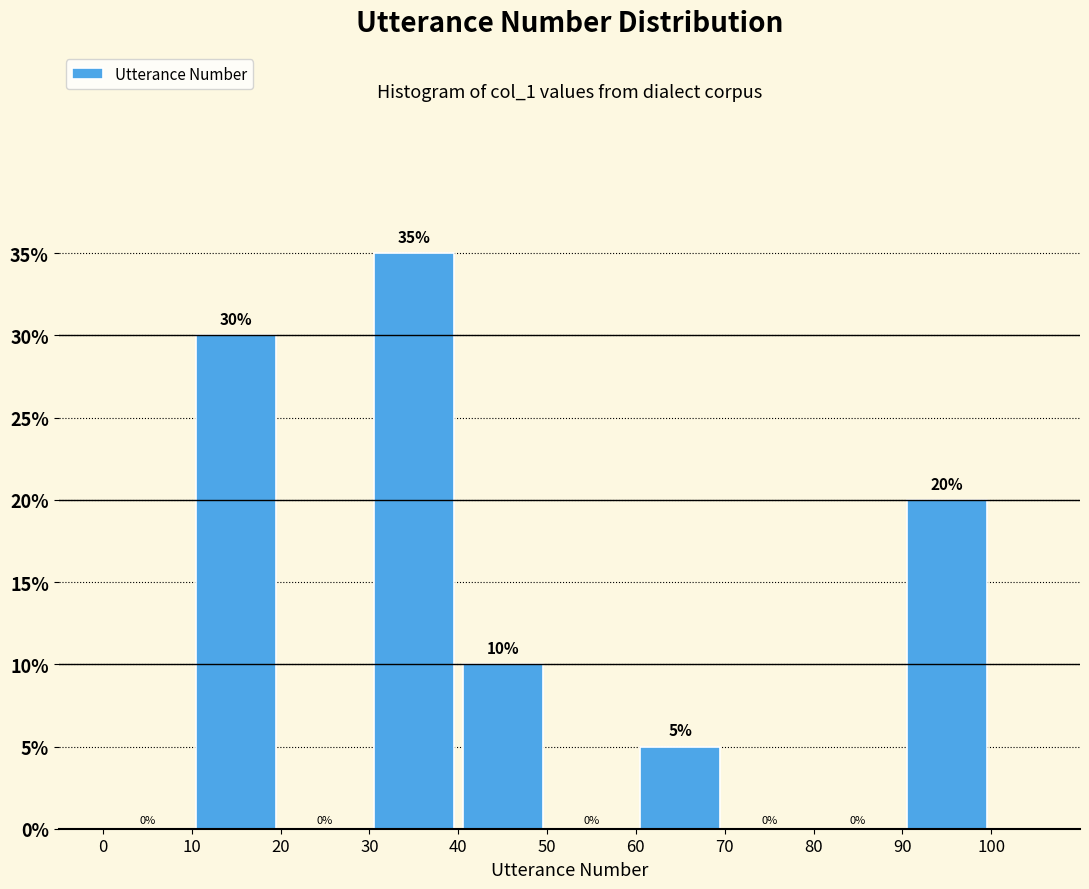

Reading left to right, transcribe this chart: for each bar, give the range it covers on the x-axis and its height.

0 to 10: 0
10 to 20: 30
20 to 30: 0
30 to 40: 35
40 to 50: 10
50 to 60: 0
60 to 70: 5
70 to 80: 0
80 to 90: 0
90 to 100: 20